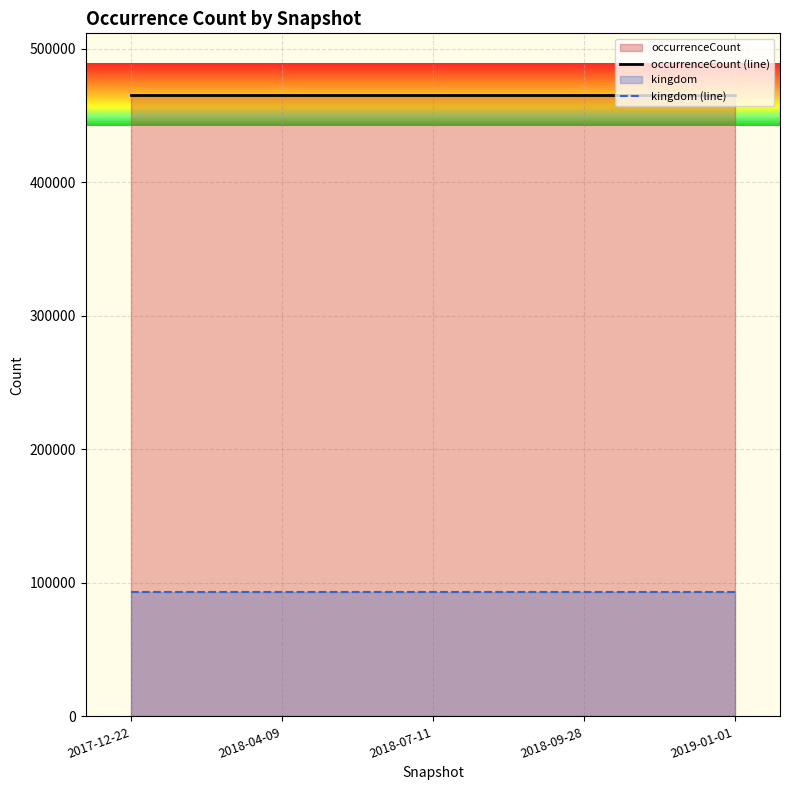

At 2018-04-09, list the series in order from largest to smallest.

occurrenceCount (line), kingdom (line)